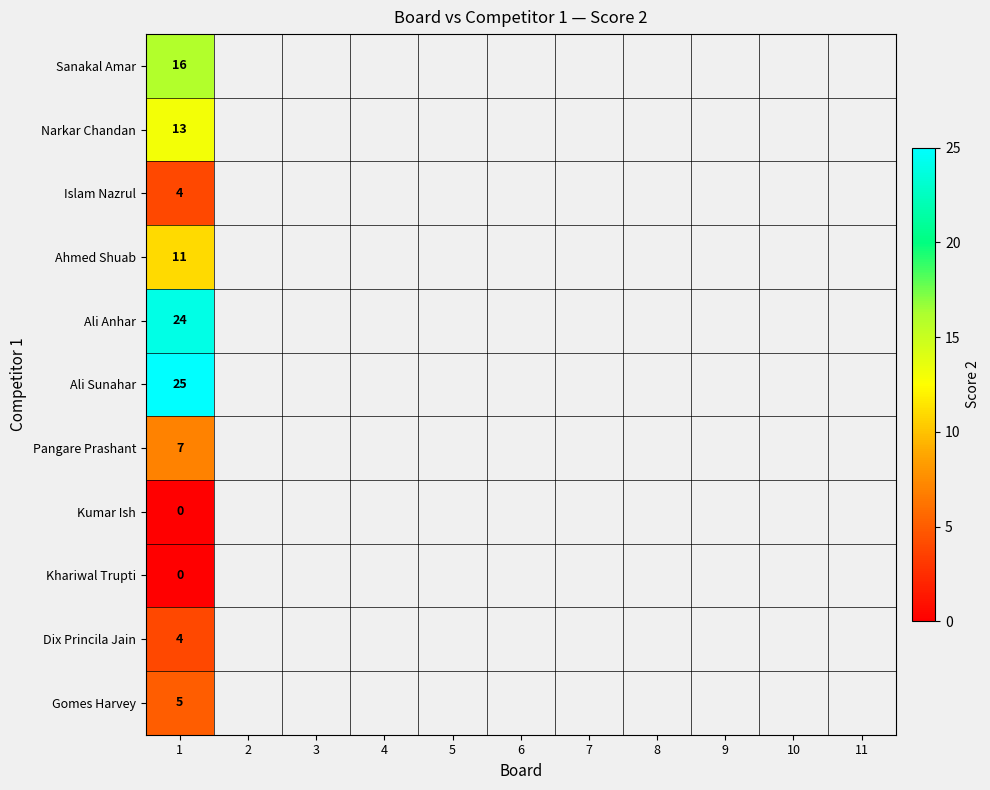

The Gomes Harvey series shows 5 at 1. True or false?

True